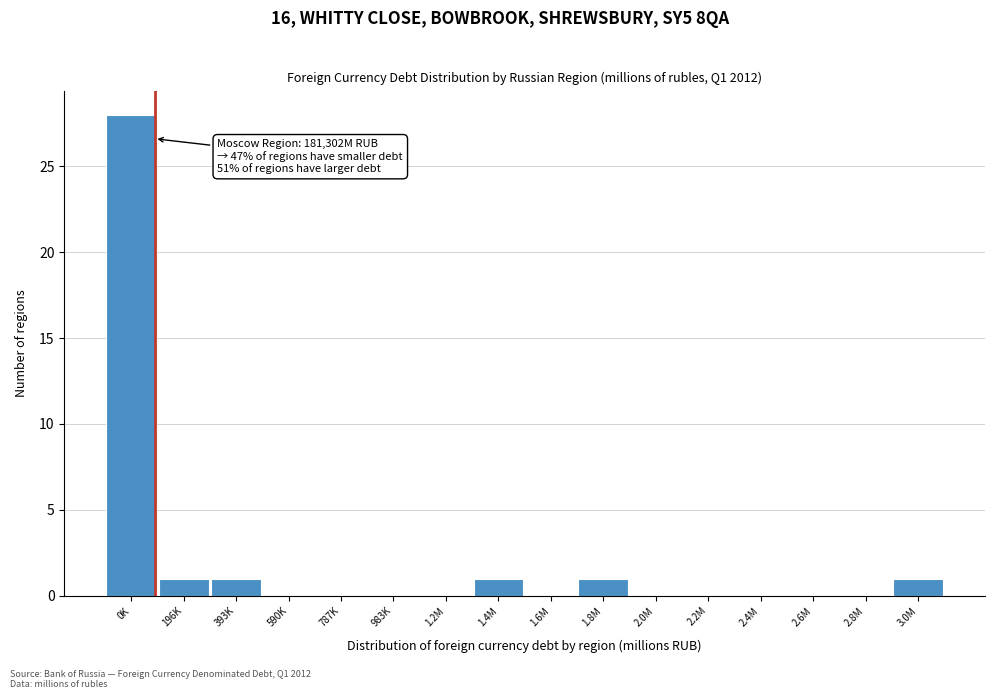

Reading left to right, extract all data points from this chart.

0K=28	196K=1	393K=1	590K=0	787K=0	983K=0	1.2M=0	1.4M=1	1.6M=0	1.8M=1	2.0M=0	2.2M=0	2.4M=0	2.6M=0	2.8M=0	3.0M=1